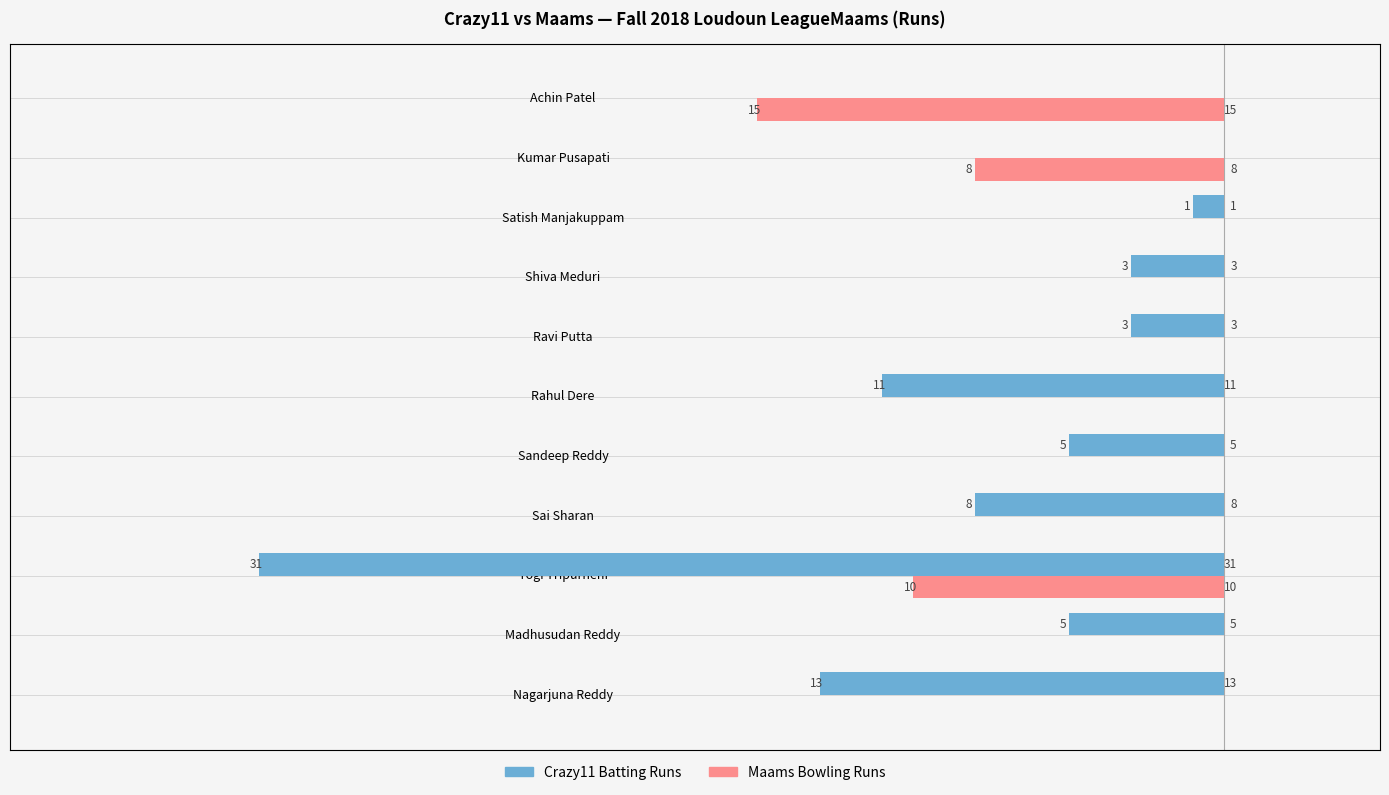

What are all the series names shown in the legend?

Crazy11 Batting Runs, Maams Bowling Runs